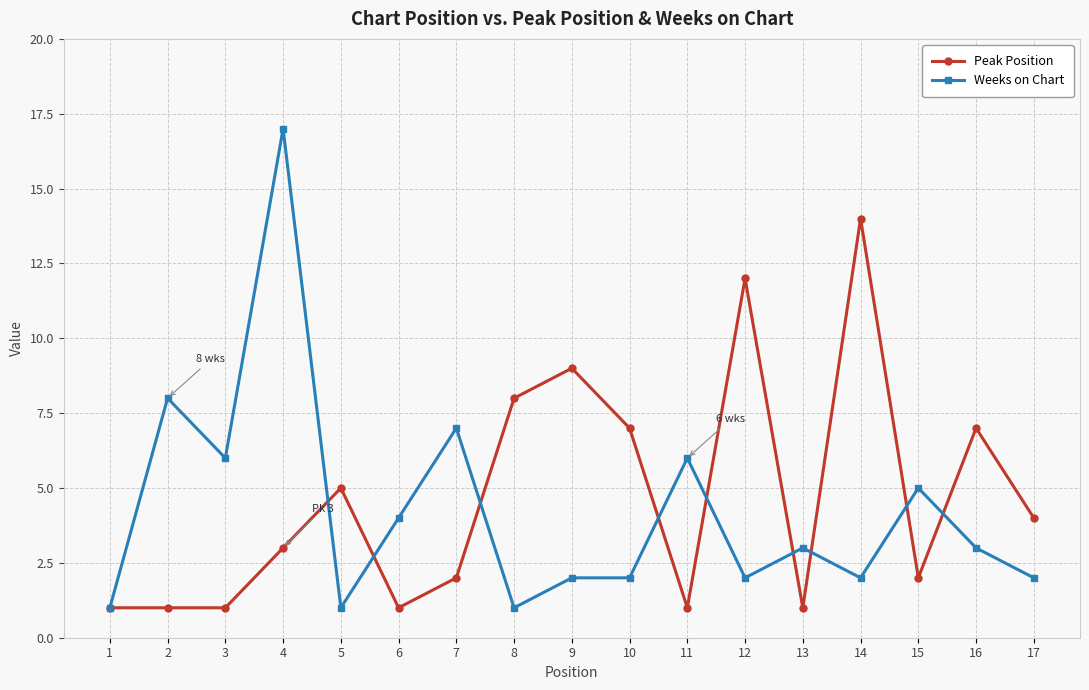

True or false: Peak Position has more than 1 points higher than both neighbors.

True